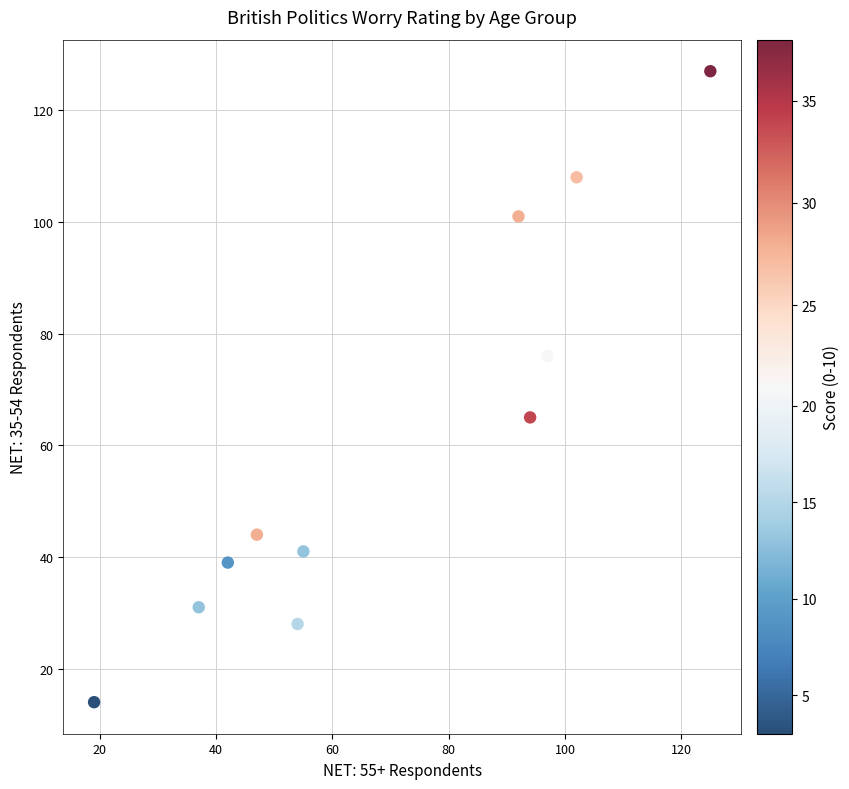

What is the average Y value?

61